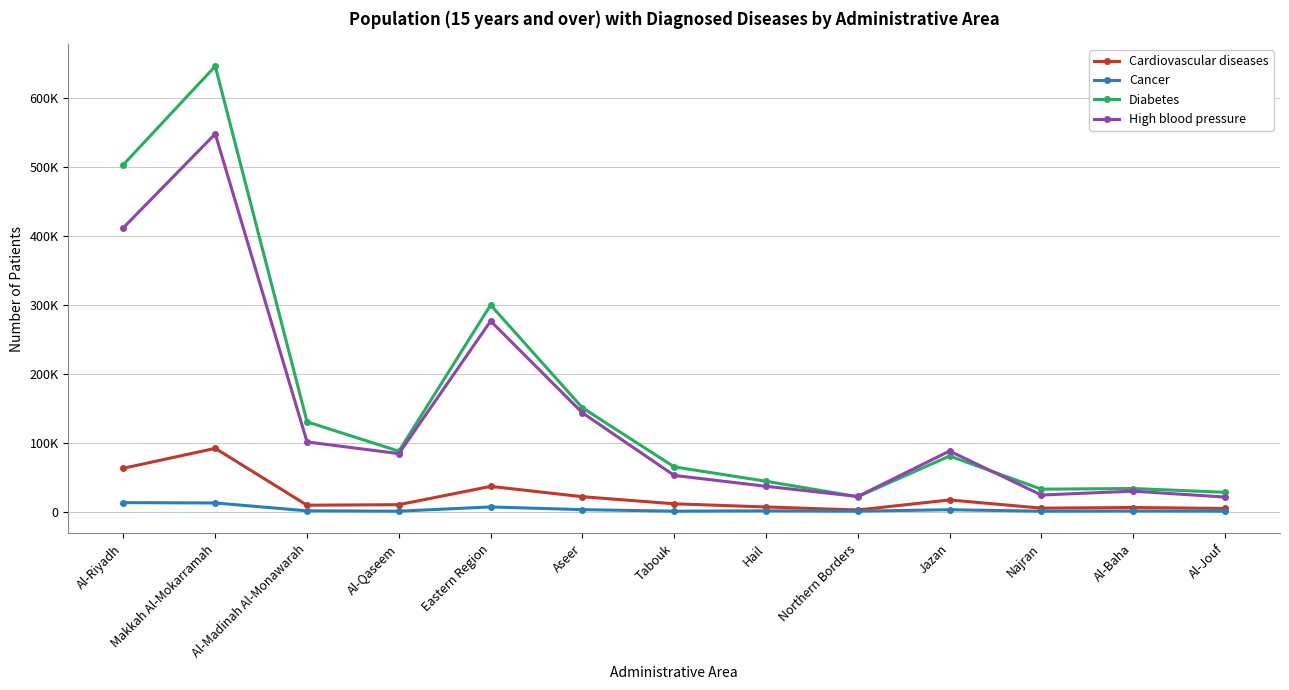

At which label does High blood pressure reach its minimum?

Al-Jouf